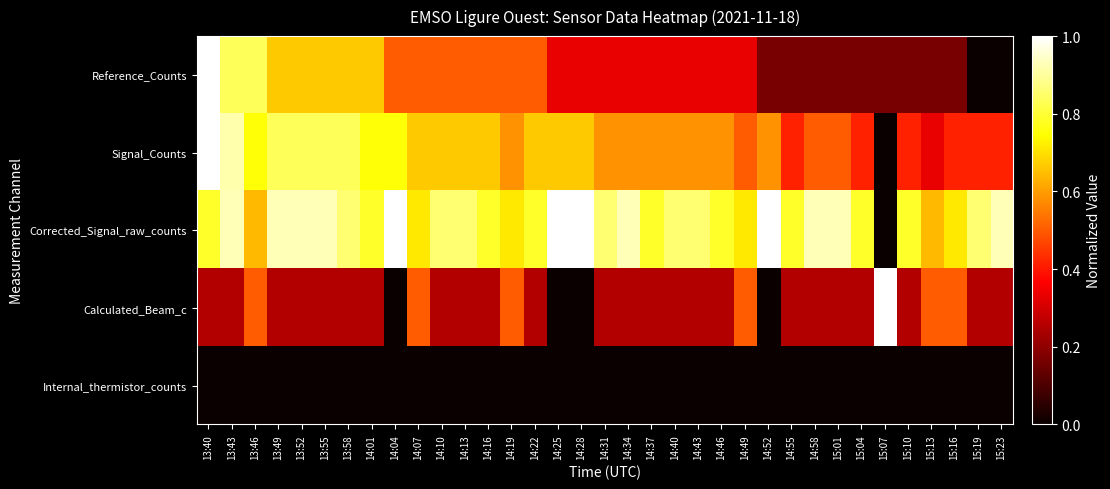

Between 15:13 and 13:49, which is larger?

13:49